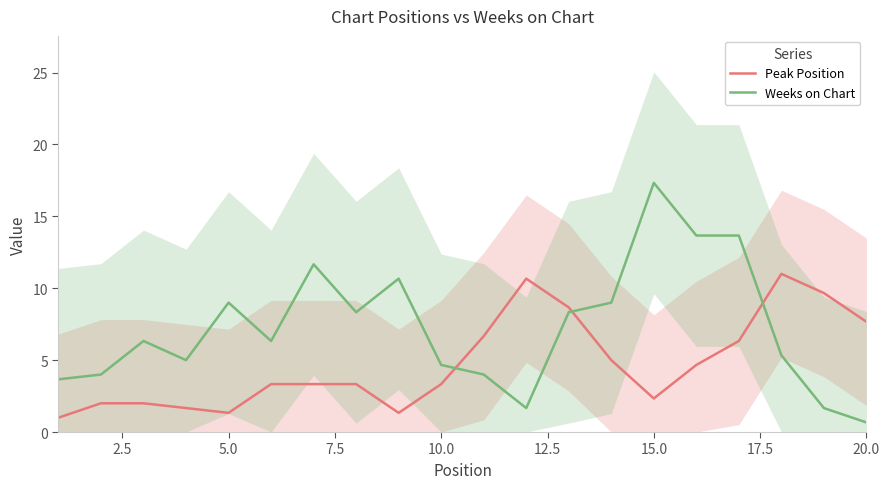

The value of Peak Position at 10.0 is 3.3. True or false?

True